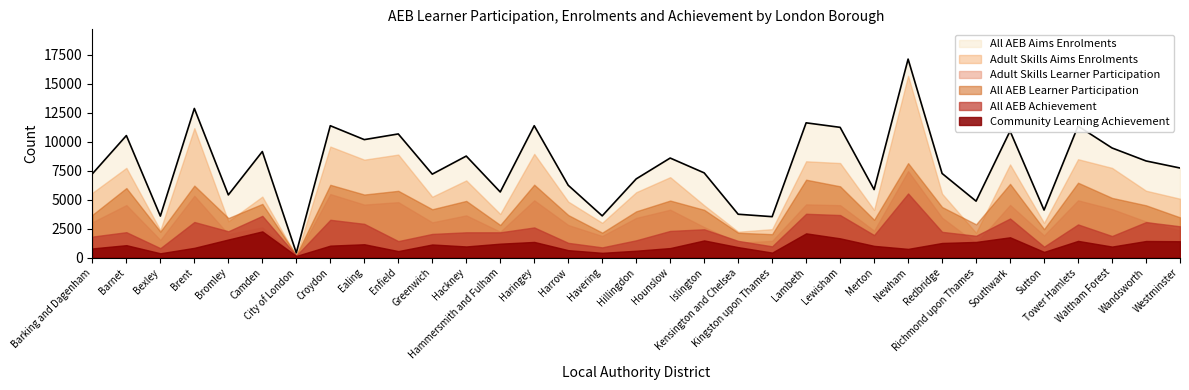

At Southwark, list the series in order from smallest to largest.

Community Learning Achievement, All AEB Achievement, Adult Skills Learner Participation, All AEB Learner Participation, Adult Skills Aims Enrolments, All AEB Aims Enrolments